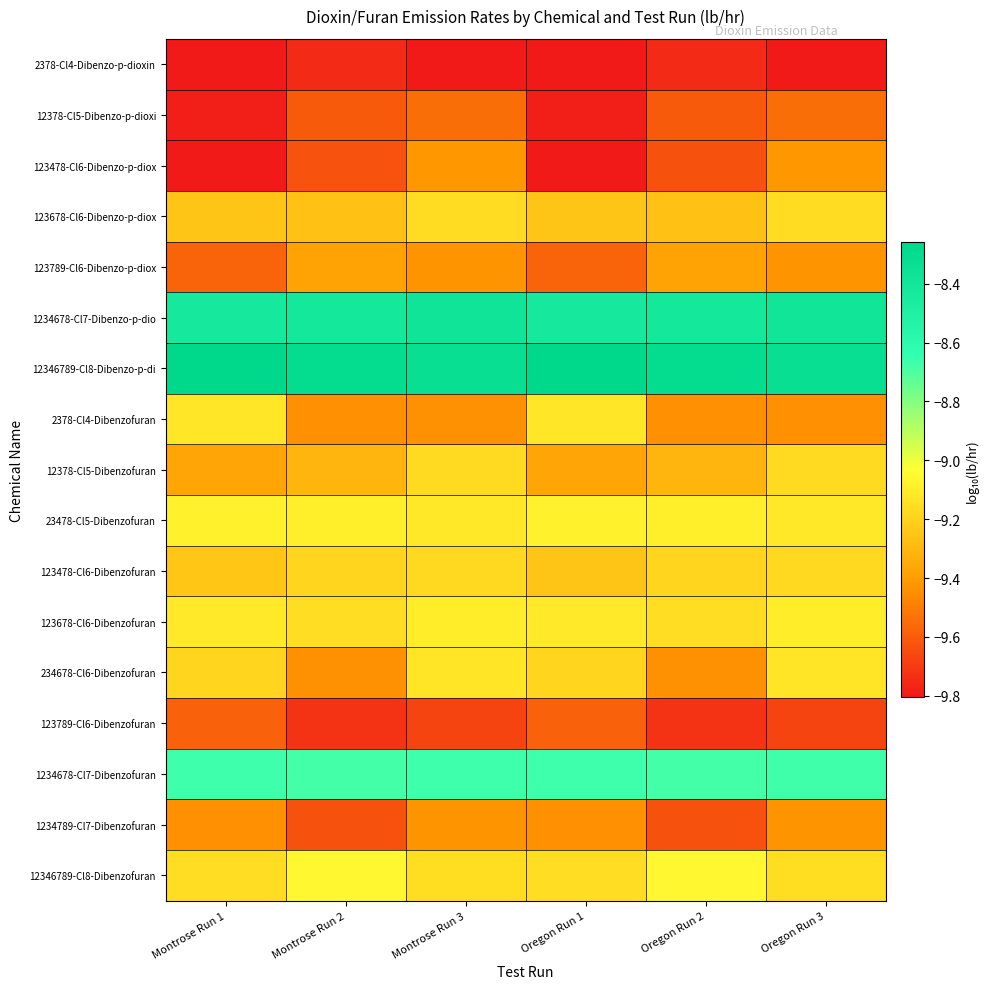

How many distinct data groups are displayed?

17